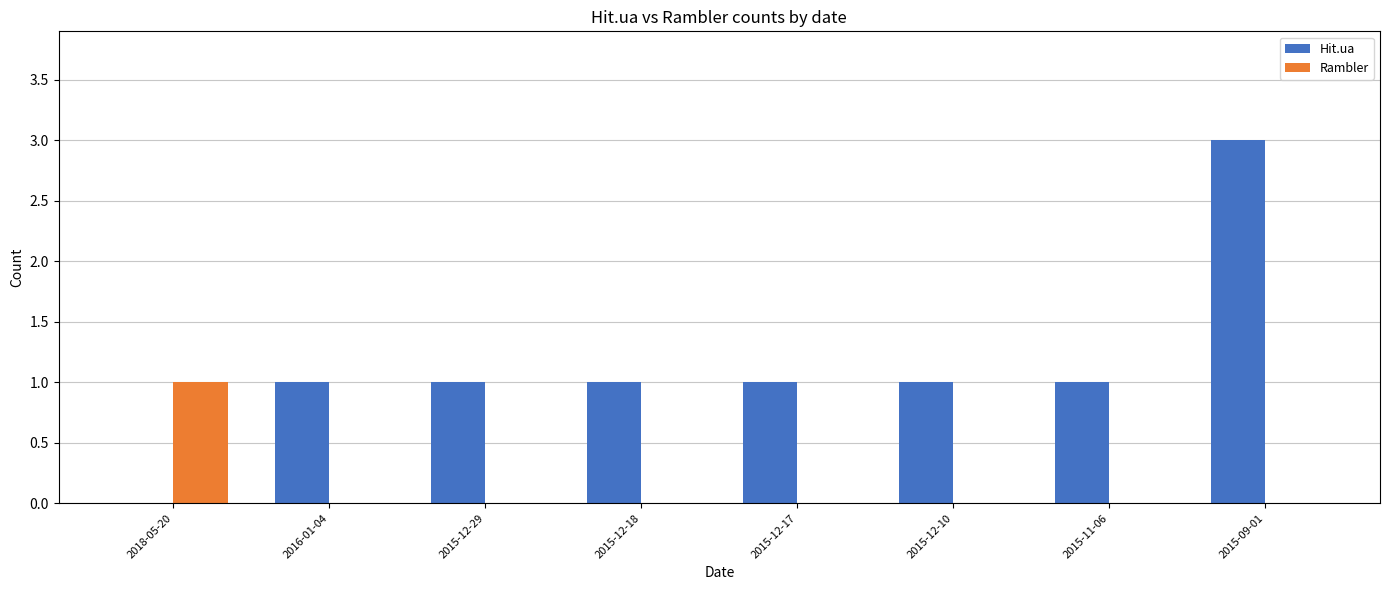

The Hit.ua series shows -1 at 2018-05-20. True or false?

False